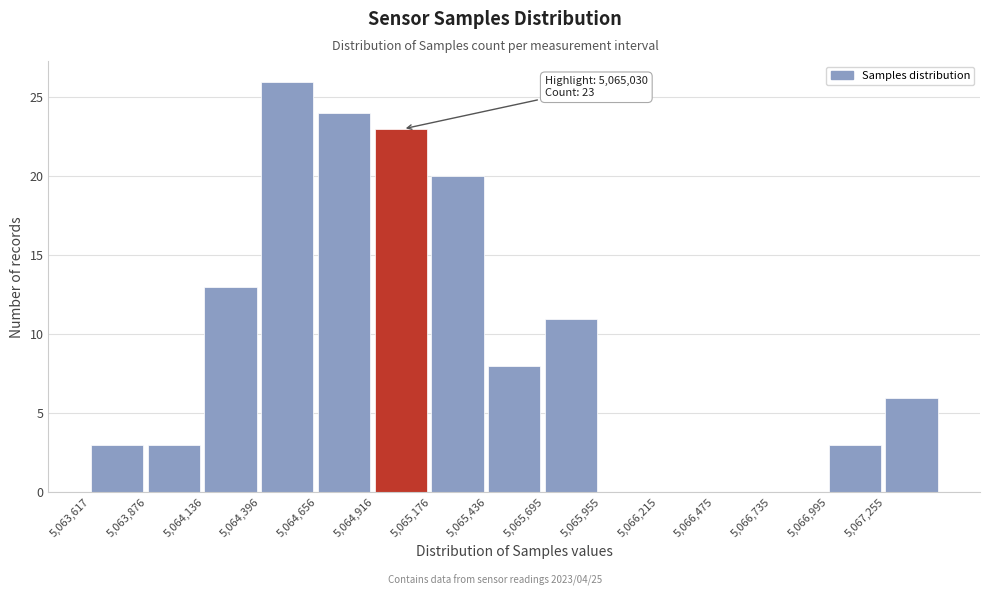

Over which range of the x-axis is the bar tallest?

5064400 to 5064650